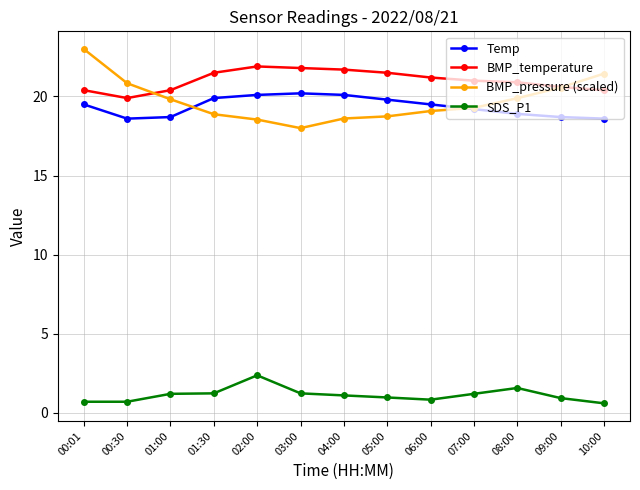

How many series are shown in this chart?

4